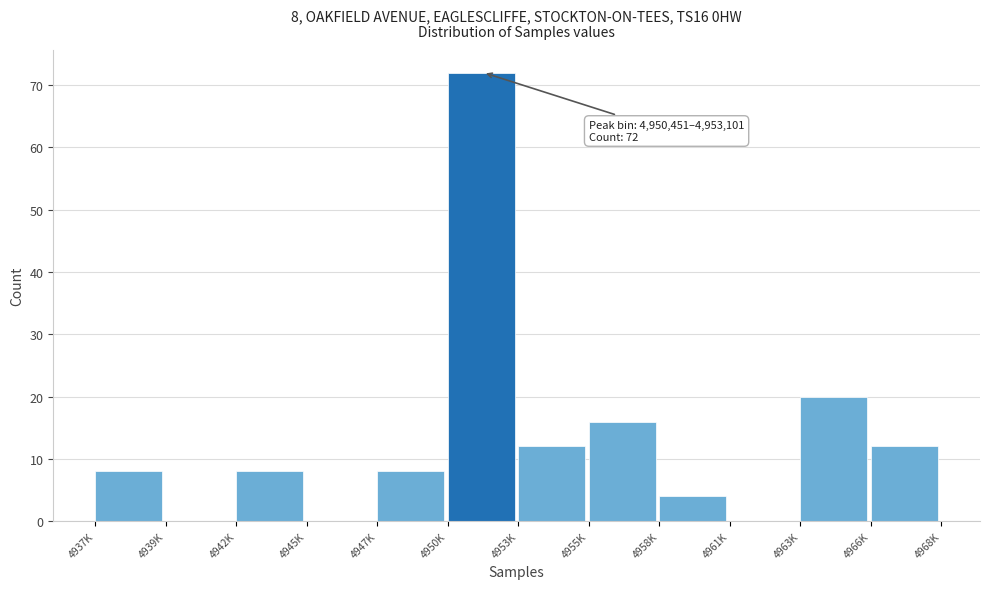

Reading left to right, transcribe all the data shown in this chart.

4937K=8	4939K=0	4942K=8	4945K=0	4947K=8	4950K=72	4953K=12	4955K=16	4958K=4	4961K=0	4963K=20	4966K=12